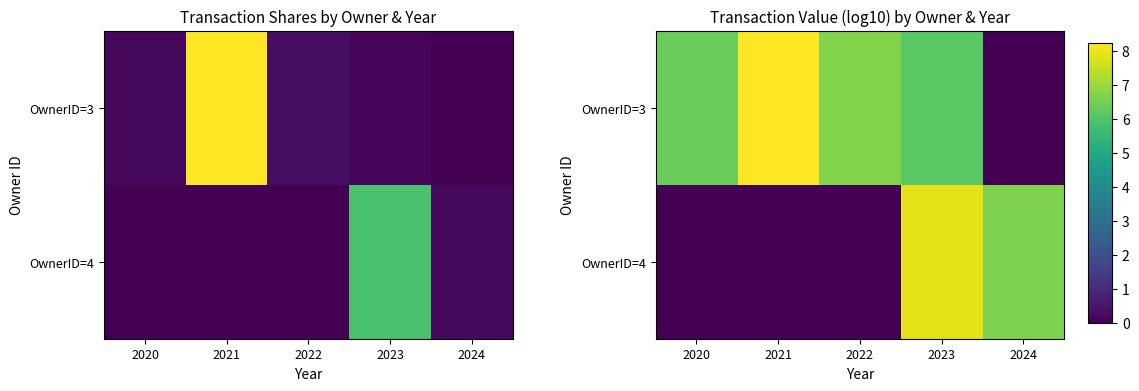

At which label does OwnerID=4 reach its minimum?

2020